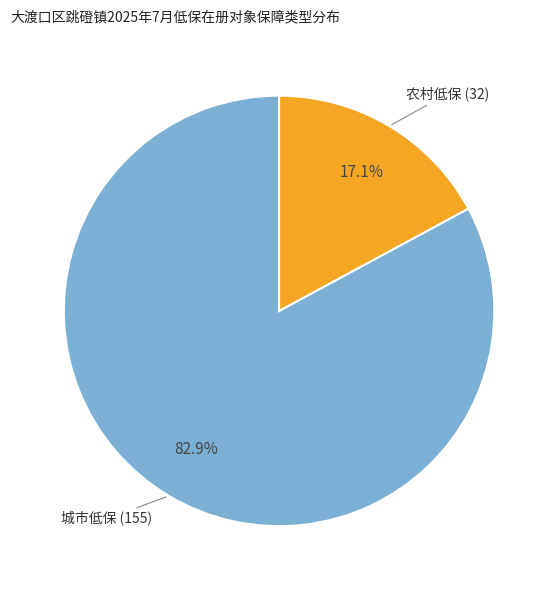

Is there a majority slice in this chart?

Yes